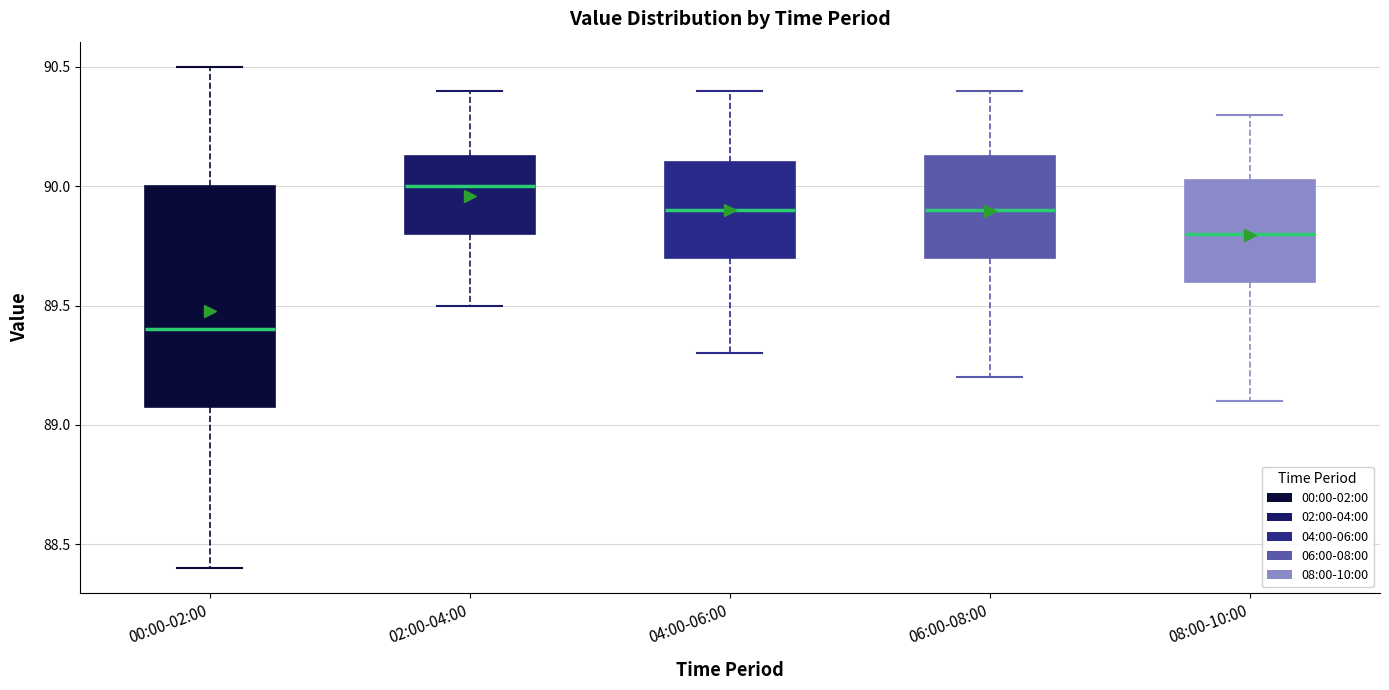

Reading left to right, read every box against the y-axis: the position of its median line, the range the box covers, and the ends of its whiskers. The values are not printed on the chart, so give them approximately, as read against the axis.

00:00-02:00: median 89.40, box 89.10 to 90.00, whiskers 88.40 to 90.50
02:00-04:00: median 90.00, box 89.80 to 90.15, whiskers 89.50 to 90.40
04:00-06:00: median 89.90, box 89.70 to 90.10, whiskers 89.30 to 90.40
06:00-08:00: median 89.90, box 89.70 to 90.15, whiskers 89.20 to 90.40
08:00-10:00: median 89.80, box 89.60 to 90.05, whiskers 89.10 to 90.30